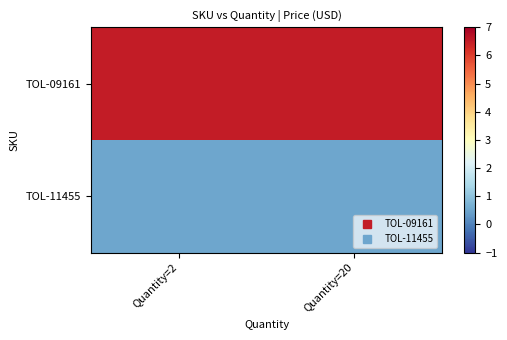

How many categories are shown in the chart?

2